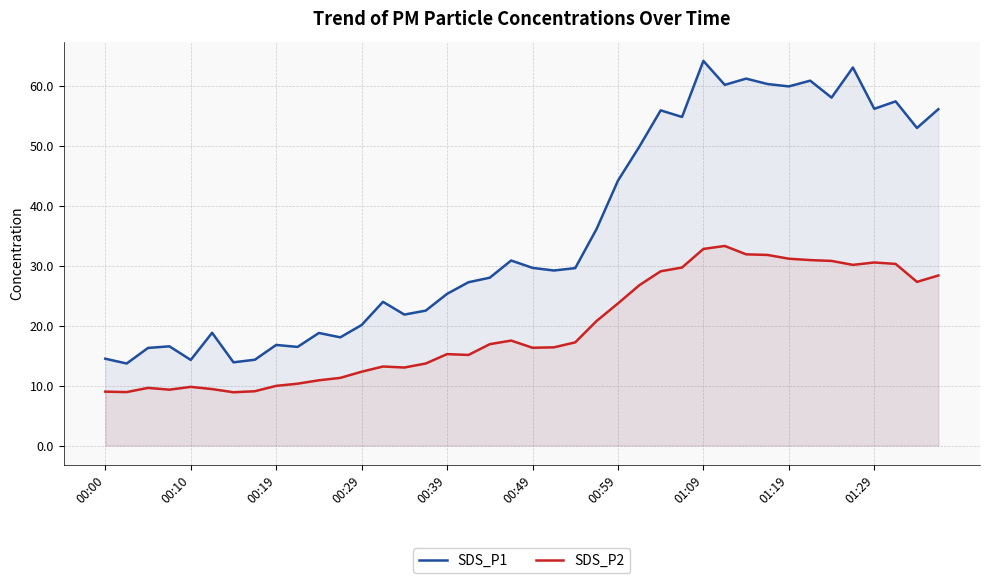

What is the value of the SDS_P2 point at the 1st from the left?

9.0